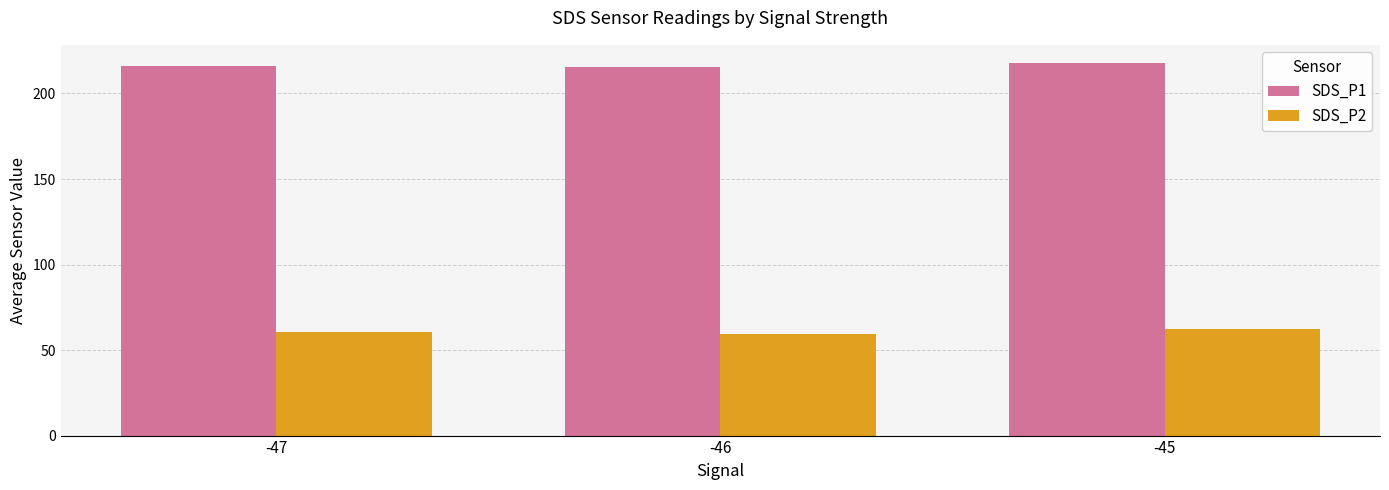

Is the value of SDS_P1 at -46 greater than the value of SDS_P2 at -47?

Yes